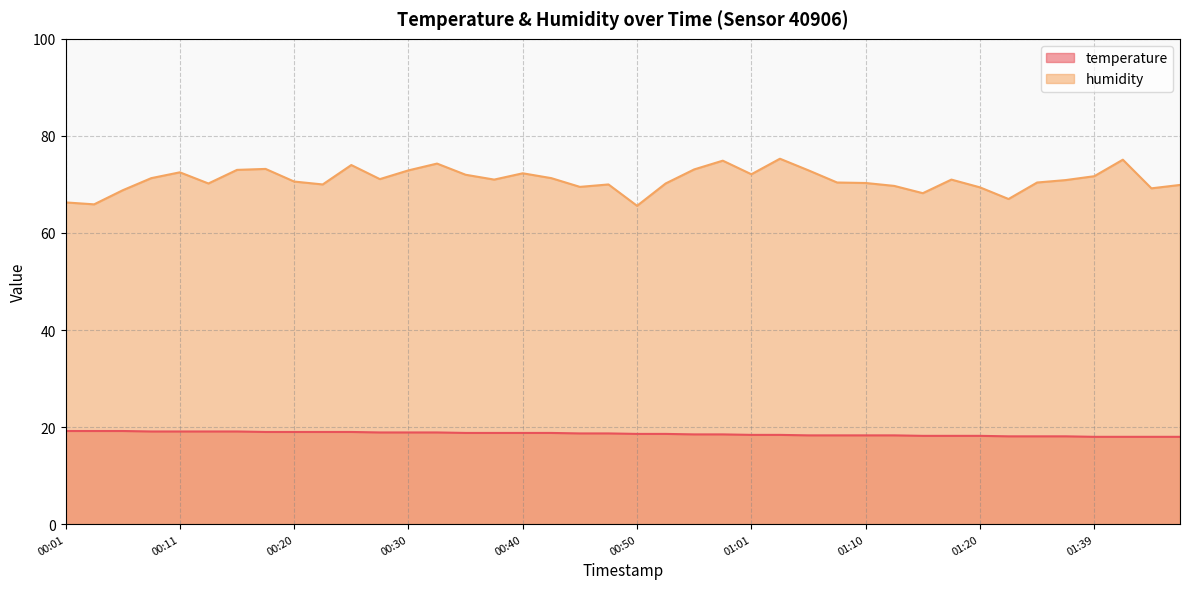

True or false: humidity and temperature cross at least once.

False